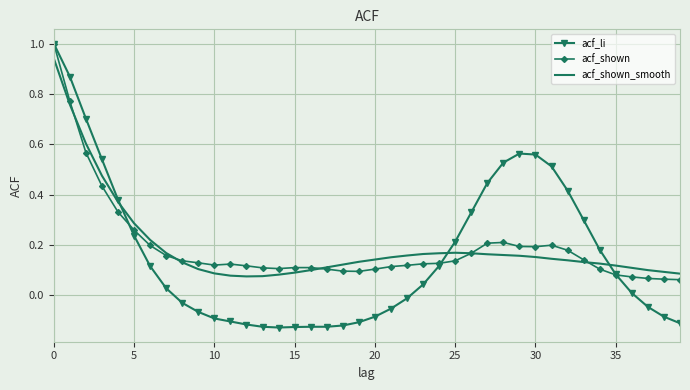

What is the maximum value for acf_shown?

1.0